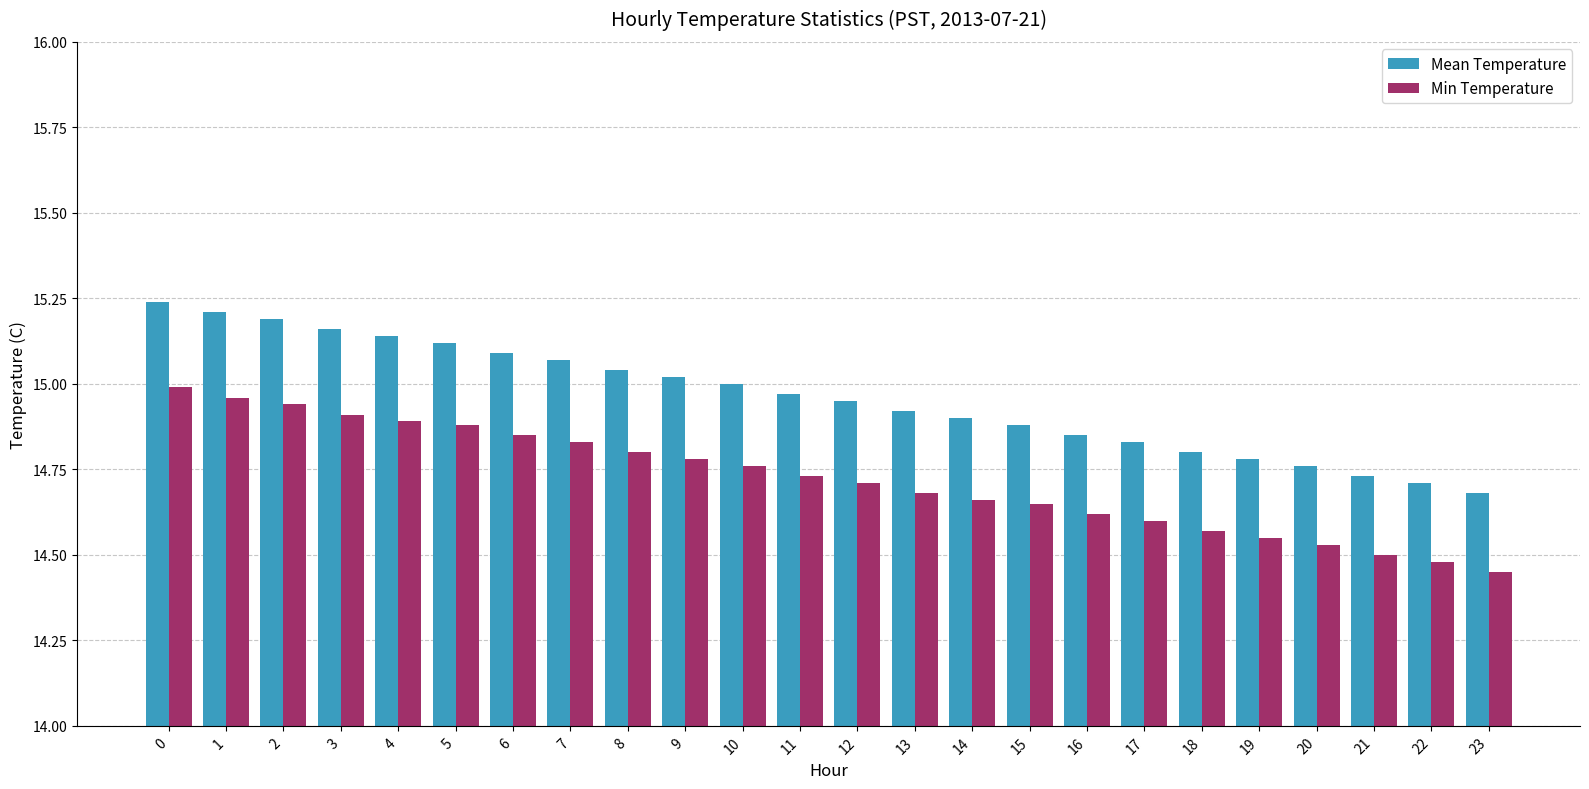

Which series changed the most between 7 and 22?

Mean Temperature